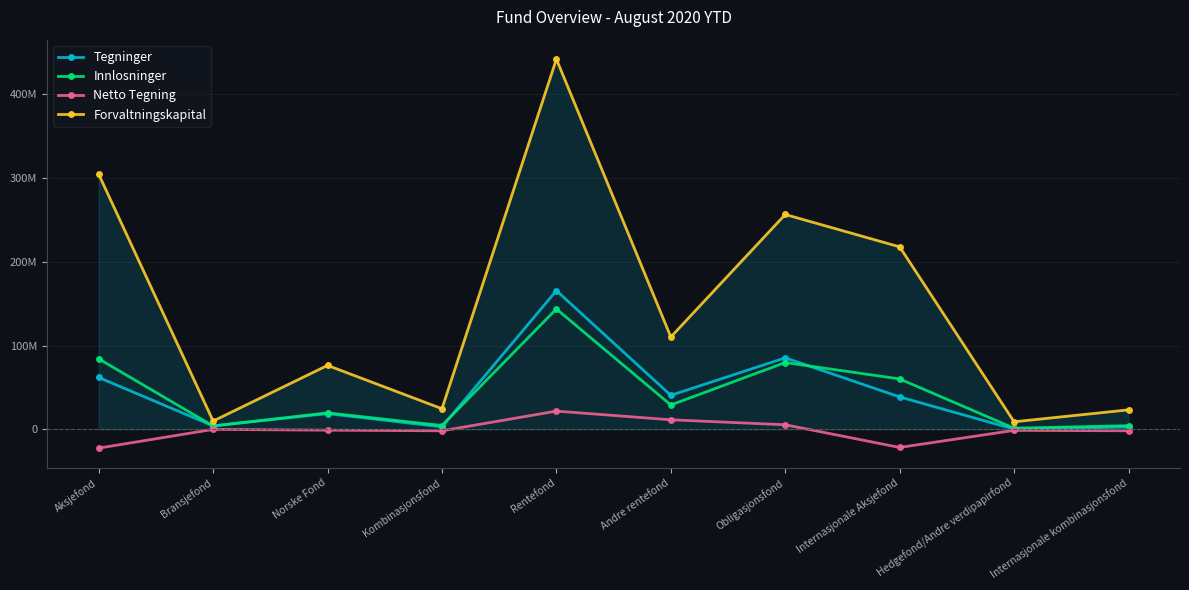

True or false: Innlosninger and Netto Tegning cross at least once.

False